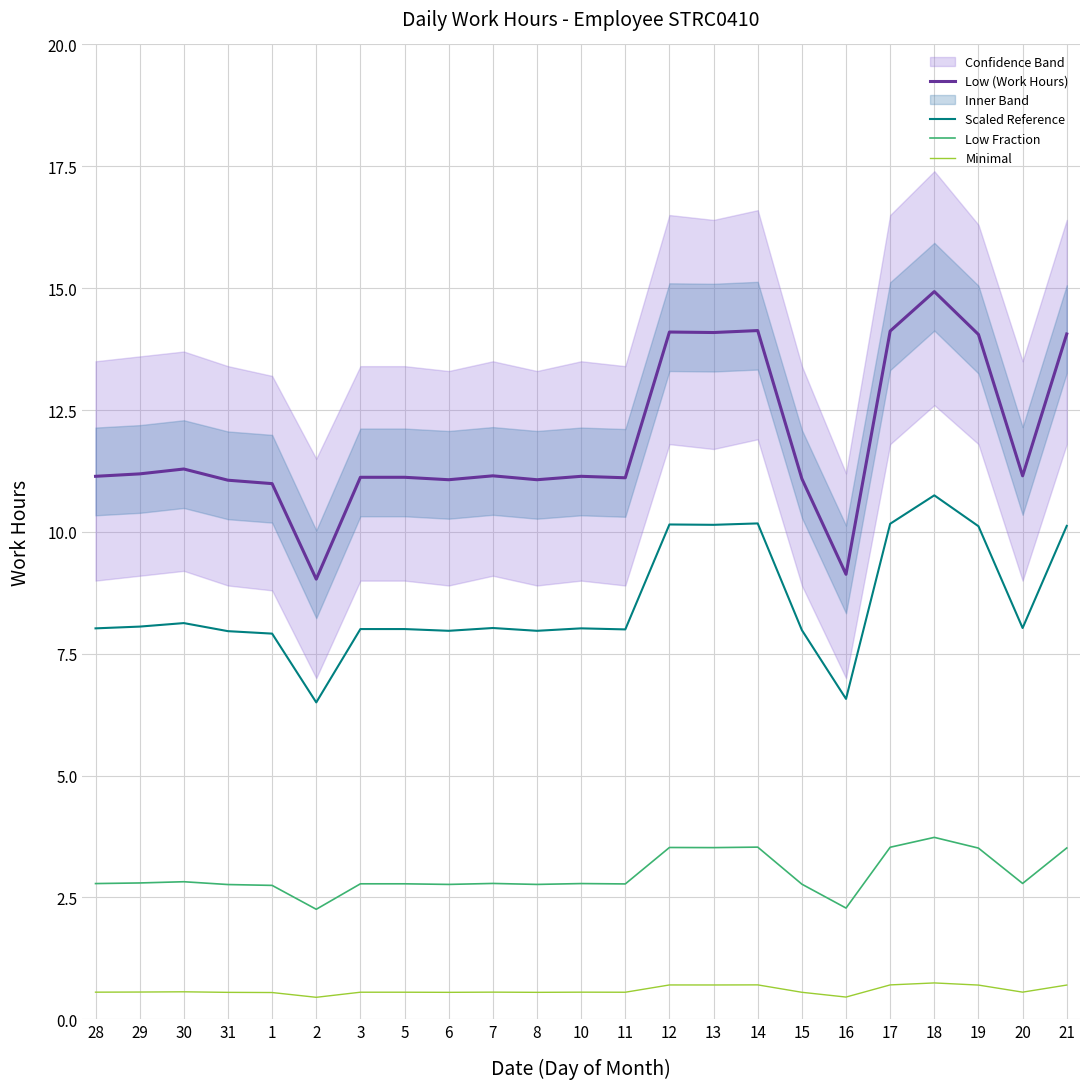

At which category is the sum across all series the highest?

18